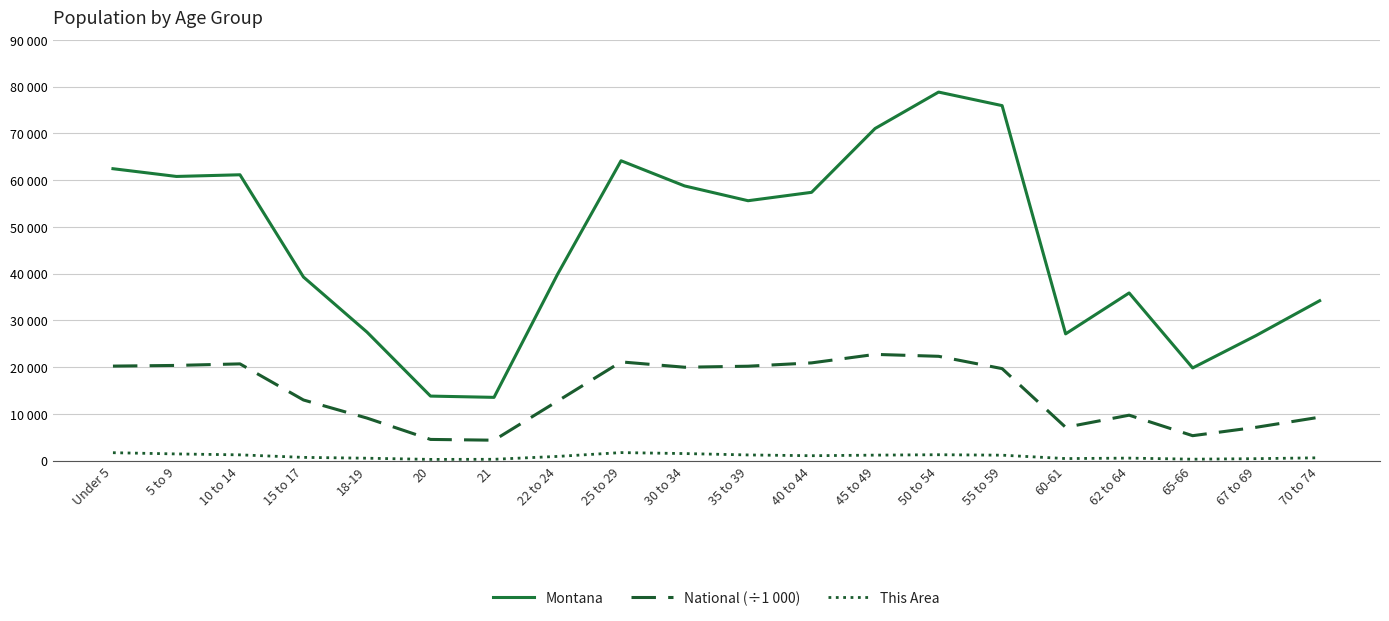

True or false: Montana and This Area cross at least once.

False